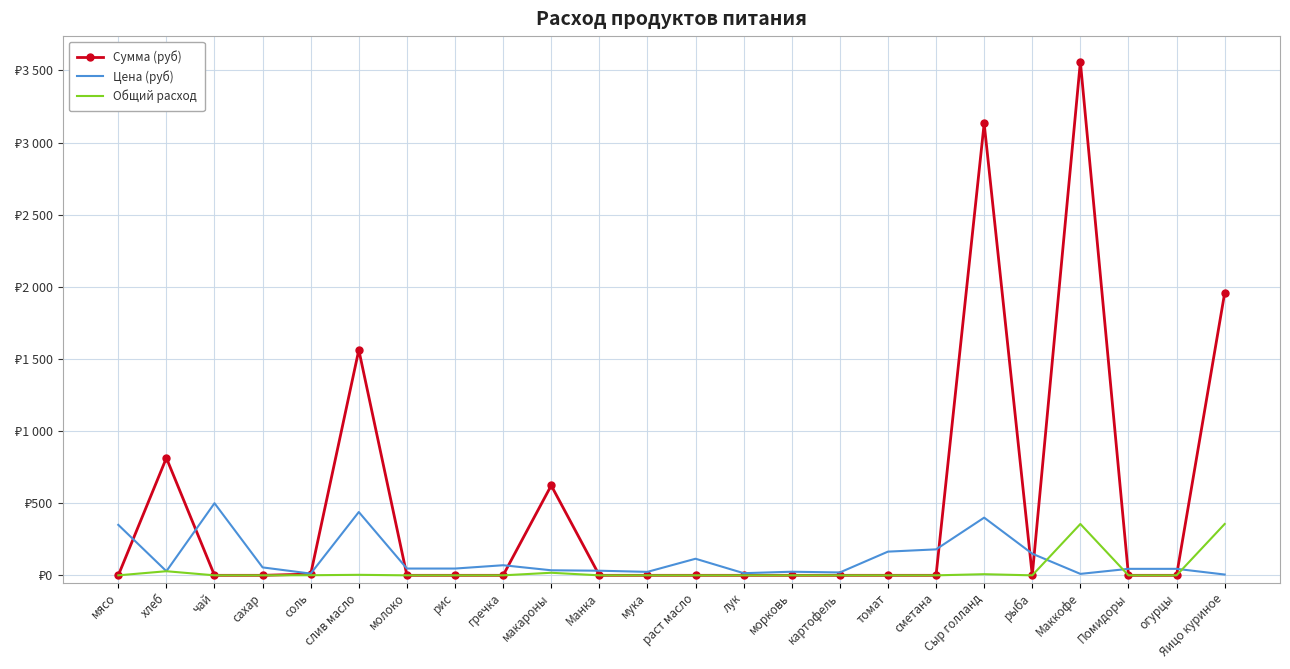

Reading left to right, what are all the values shown in this chart?

Сумма (руб): 0.0	813.7	0.0	0.0	8.5	1562.5	0.0	0.0	0.0	623.0	0.0	0.0	0.0	0.0	0.0	0.0	0.0	0.0	3132.8	0.0	3560.0	0.0	0.0	1958.0
Цена (руб): 350.0	28.6	500.0	55.0	12.0	438.9	47.0	47.0	70.0	35.0	32.0	24.0	115.0	15.0	25.0	20.0	164.3	180.0	400.0	150.0	10.0	45.0	45.0	5.5
Общий расход: 0.0	28.5	0.0	0.0	0.7	3.6	0.0	0.0	0.0	17.8	0.0	0.0	0.0	0.0	0.0	0.0	0.0	0.0	7.8	0.0	356.0	0.0	0.0	356.0